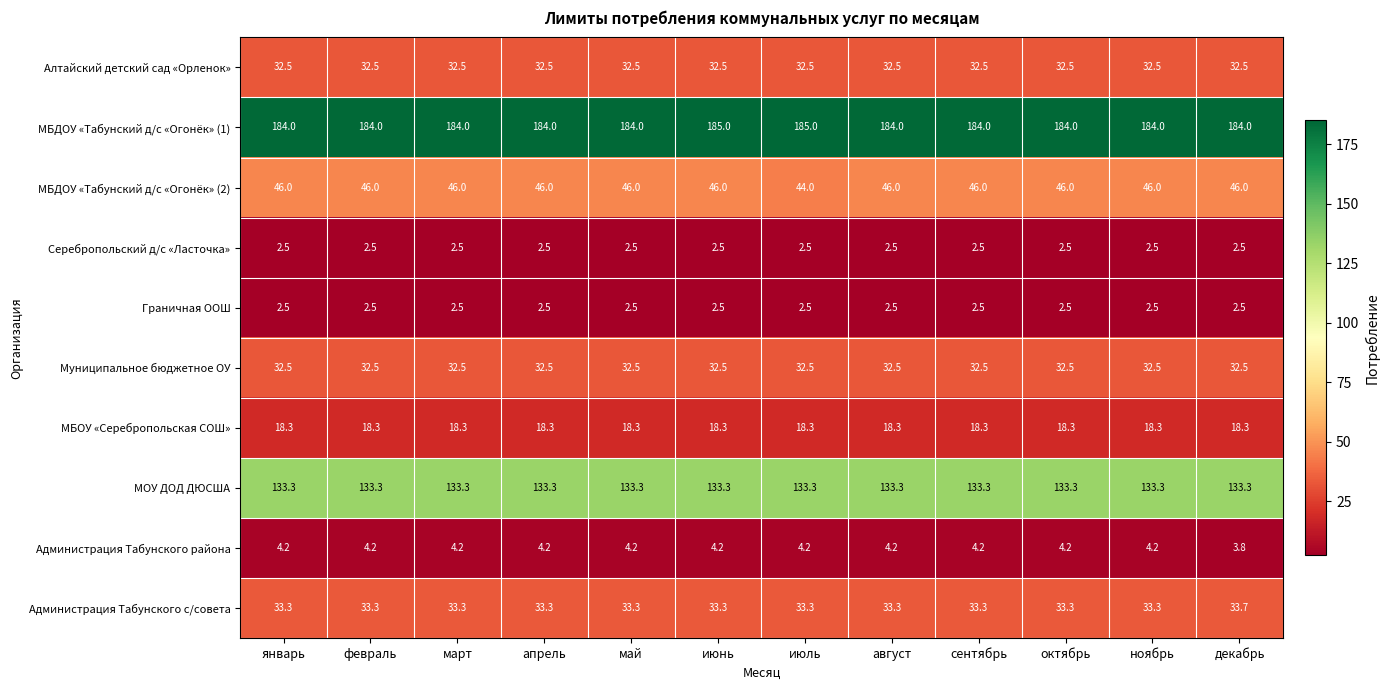

Count the number of data series in this chart.

10